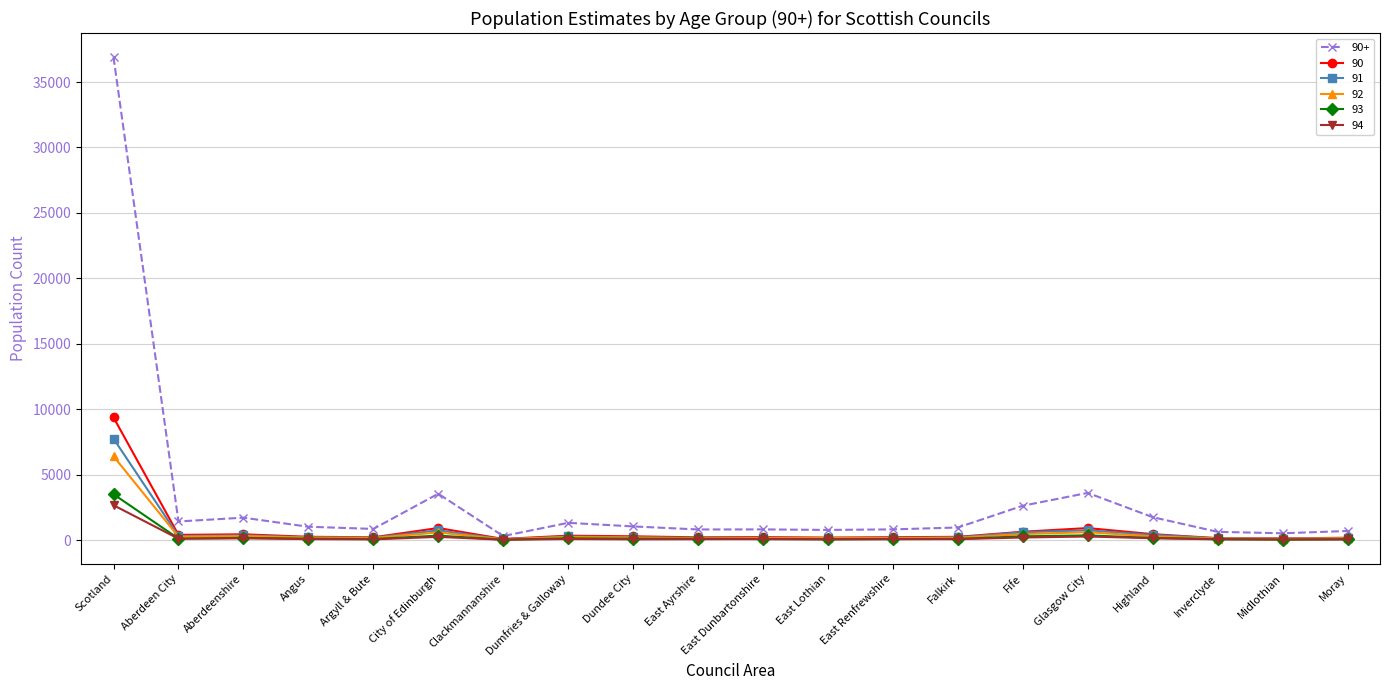

Which series has the largest total across all categories?

90+